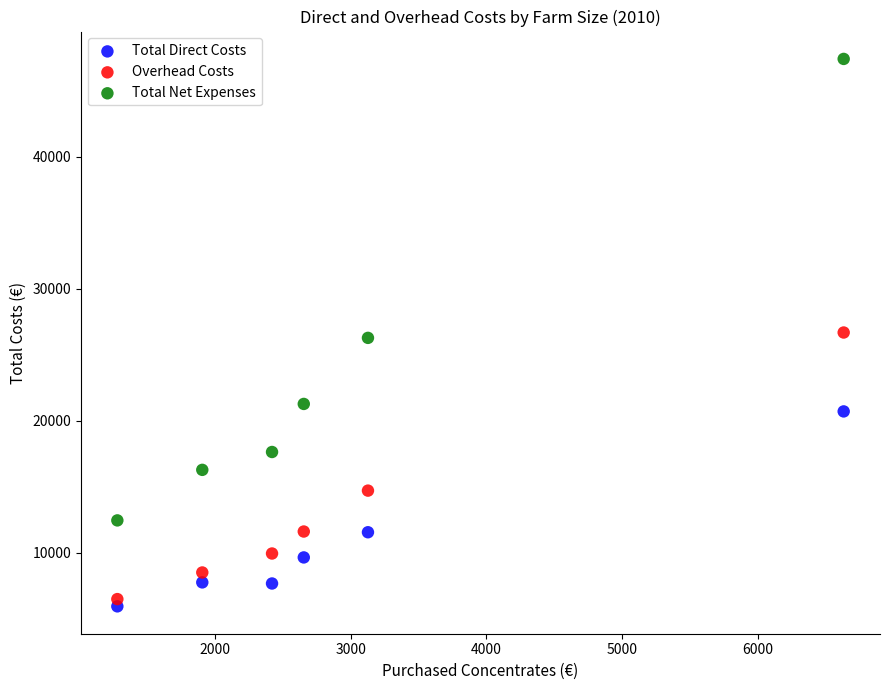

Which series has the largest Y range (max minus min)?

Total Net Expenses